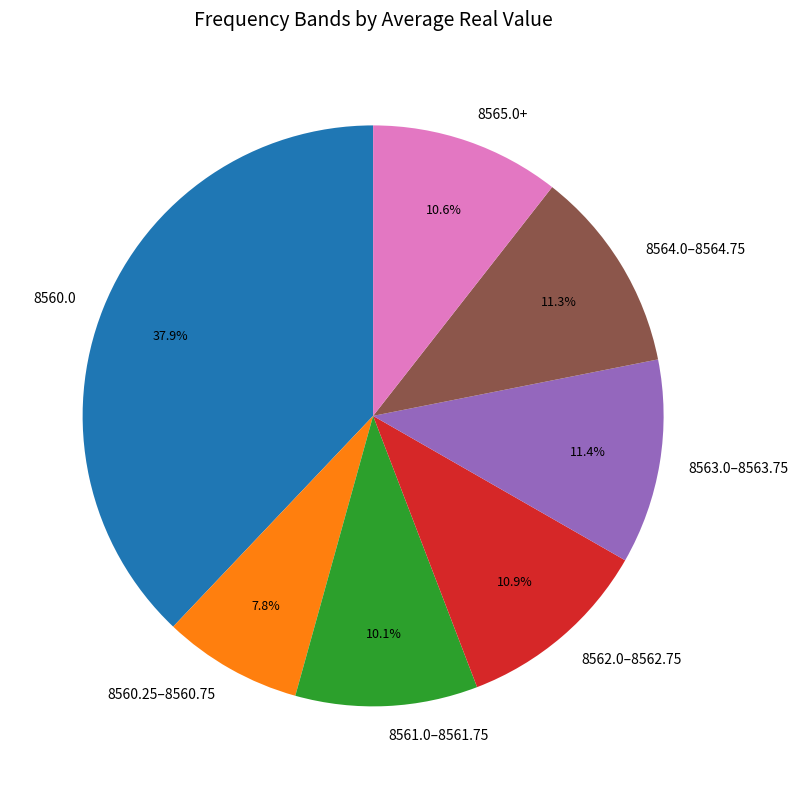

Which category has the smallest portion of the pie?

8560.25–8560.75